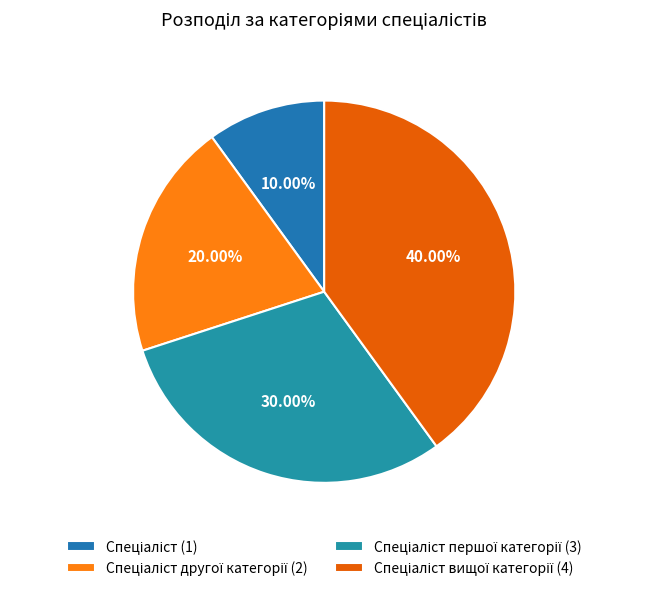

Which category has the biggest portion of the pie?

Спеціаліст вищої категорії